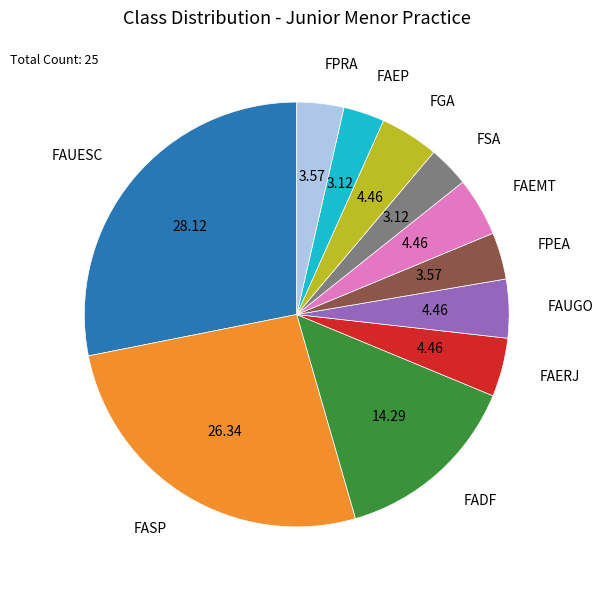

Which category has the biggest portion of the pie?

FAUESC